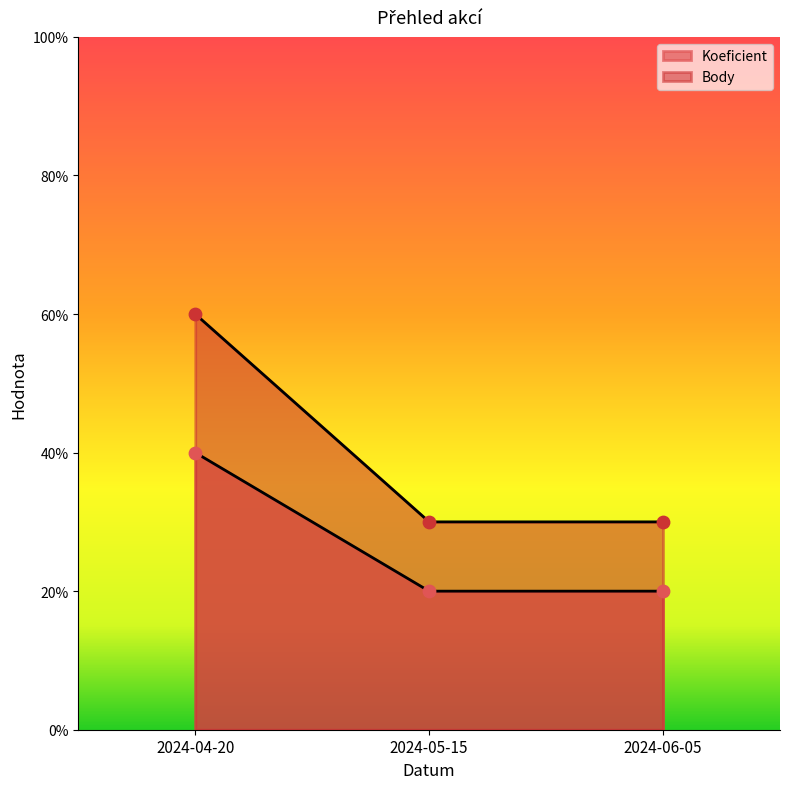

Which series has the widest spread of Y values?

Body